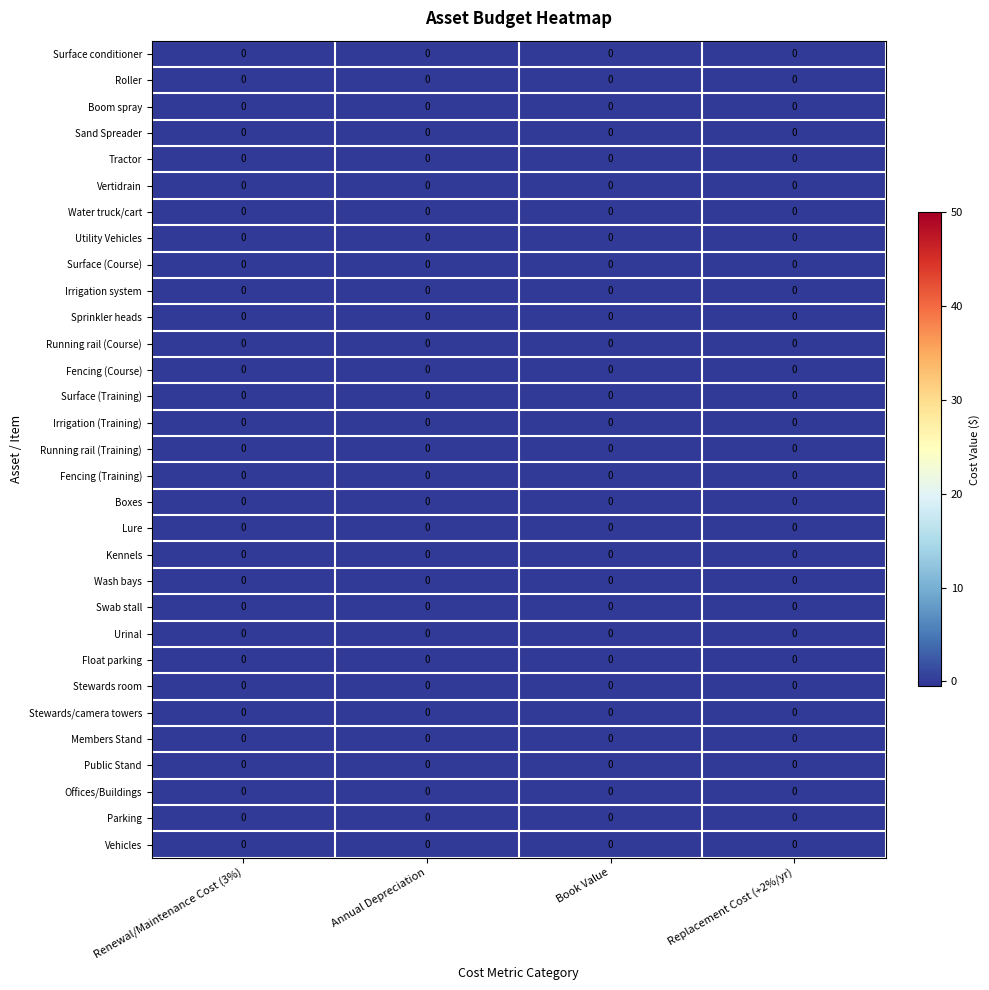

Reading right to left, extract all data points from this chart.

Surface conditioner: Replacement Cost (+2%/yr)=0.0	Book Value=0.0	Annual Depreciation=0.0	Renewal/Maintenance Cost (3%)=0.0
Roller: Replacement Cost (+2%/yr)=0.0	Book Value=0.0	Annual Depreciation=0.0	Renewal/Maintenance Cost (3%)=0.0
Boom spray: Replacement Cost (+2%/yr)=0.0	Book Value=0.0	Annual Depreciation=0.0	Renewal/Maintenance Cost (3%)=0.0
Sand Spreader: Replacement Cost (+2%/yr)=0.0	Book Value=0.0	Annual Depreciation=0.0	Renewal/Maintenance Cost (3%)=0.0
Tractor: Replacement Cost (+2%/yr)=0.0	Book Value=0.0	Annual Depreciation=0.0	Renewal/Maintenance Cost (3%)=0.0
Vertidrain: Replacement Cost (+2%/yr)=0.0	Book Value=0.0	Annual Depreciation=0.0	Renewal/Maintenance Cost (3%)=0.0
Water truck/cart: Replacement Cost (+2%/yr)=0.0	Book Value=0.0	Annual Depreciation=0.0	Renewal/Maintenance Cost (3%)=0.0
Utility Vehicles: Replacement Cost (+2%/yr)=0.0	Book Value=0.0	Annual Depreciation=0.0	Renewal/Maintenance Cost (3%)=0.0
Surface (Course): Replacement Cost (+2%/yr)=0.0	Book Value=0.0	Annual Depreciation=0.0	Renewal/Maintenance Cost (3%)=0.0
Irrigation system: Replacement Cost (+2%/yr)=0.0	Book Value=0.0	Annual Depreciation=0.0	Renewal/Maintenance Cost (3%)=0.0
Sprinkler heads: Replacement Cost (+2%/yr)=0.0	Book Value=0.0	Annual Depreciation=0.0	Renewal/Maintenance Cost (3%)=0.0
Running rail (Course): Replacement Cost (+2%/yr)=0.0	Book Value=0.0	Annual Depreciation=0.0	Renewal/Maintenance Cost (3%)=0.0
Fencing (Course): Replacement Cost (+2%/yr)=0.0	Book Value=0.0	Annual Depreciation=0.0	Renewal/Maintenance Cost (3%)=0.0
Surface (Training): Replacement Cost (+2%/yr)=0.0	Book Value=0.0	Annual Depreciation=0.0	Renewal/Maintenance Cost (3%)=0.0
Irrigation (Training): Replacement Cost (+2%/yr)=0.0	Book Value=0.0	Annual Depreciation=0.0	Renewal/Maintenance Cost (3%)=0.0
Running rail (Training): Replacement Cost (+2%/yr)=0.0	Book Value=0.0	Annual Depreciation=0.0	Renewal/Maintenance Cost (3%)=0.0
Fencing (Training): Replacement Cost (+2%/yr)=0.0	Book Value=0.0	Annual Depreciation=0.0	Renewal/Maintenance Cost (3%)=0.0
Boxes: Replacement Cost (+2%/yr)=0.0	Book Value=0.0	Annual Depreciation=0.0	Renewal/Maintenance Cost (3%)=0.0
Lure: Replacement Cost (+2%/yr)=0.0	Book Value=0.0	Annual Depreciation=0.0	Renewal/Maintenance Cost (3%)=0.0
Kennels: Replacement Cost (+2%/yr)=0.0	Book Value=0.0	Annual Depreciation=0.0	Renewal/Maintenance Cost (3%)=0.0
Wash bays: Replacement Cost (+2%/yr)=0.0	Book Value=0.0	Annual Depreciation=0.0	Renewal/Maintenance Cost (3%)=0.0
Swab stall: Replacement Cost (+2%/yr)=0.0	Book Value=0.0	Annual Depreciation=0.0	Renewal/Maintenance Cost (3%)=0.0
Urinal: Replacement Cost (+2%/yr)=0.0	Book Value=0.0	Annual Depreciation=0.0	Renewal/Maintenance Cost (3%)=0.0
Float parking: Replacement Cost (+2%/yr)=0.0	Book Value=0.0	Annual Depreciation=0.0	Renewal/Maintenance Cost (3%)=0.0
Stewards room: Replacement Cost (+2%/yr)=0.0	Book Value=0.0	Annual Depreciation=0.0	Renewal/Maintenance Cost (3%)=0.0
Stewards/camera towers: Replacement Cost (+2%/yr)=0.0	Book Value=0.0	Annual Depreciation=0.0	Renewal/Maintenance Cost (3%)=0.0
Members Stand: Replacement Cost (+2%/yr)=0.0	Book Value=0.0	Annual Depreciation=0.0	Renewal/Maintenance Cost (3%)=0.0
Public Stand: Replacement Cost (+2%/yr)=0.0	Book Value=0.0	Annual Depreciation=0.0	Renewal/Maintenance Cost (3%)=0.0
Offices/Buildings: Replacement Cost (+2%/yr)=0.0	Book Value=0.0	Annual Depreciation=0.0	Renewal/Maintenance Cost (3%)=0.0
Parking: Replacement Cost (+2%/yr)=0.0	Book Value=0.0	Annual Depreciation=0.0	Renewal/Maintenance Cost (3%)=0.0
Vehicles: Replacement Cost (+2%/yr)=0.0	Book Value=0.0	Annual Depreciation=0.0	Renewal/Maintenance Cost (3%)=0.0